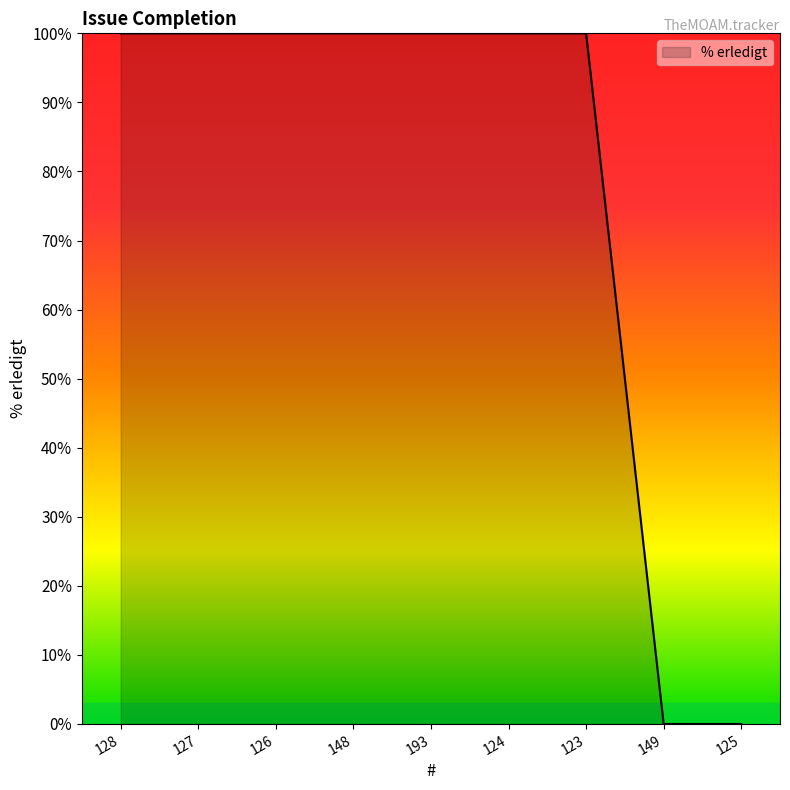

Approximately how many times larger is the value at 126 compared to 124?

1.0